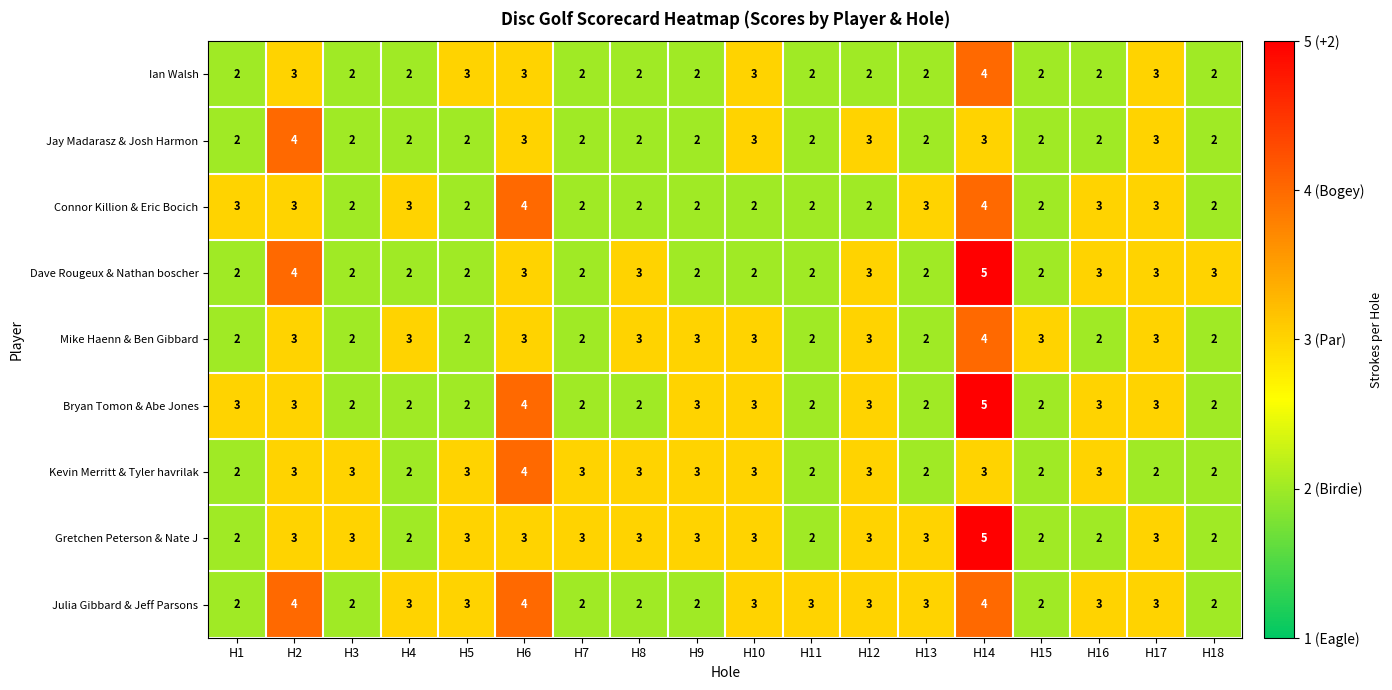

Count the Mike Haenn & Ben Gibbard values in the range 2 to 3.

17